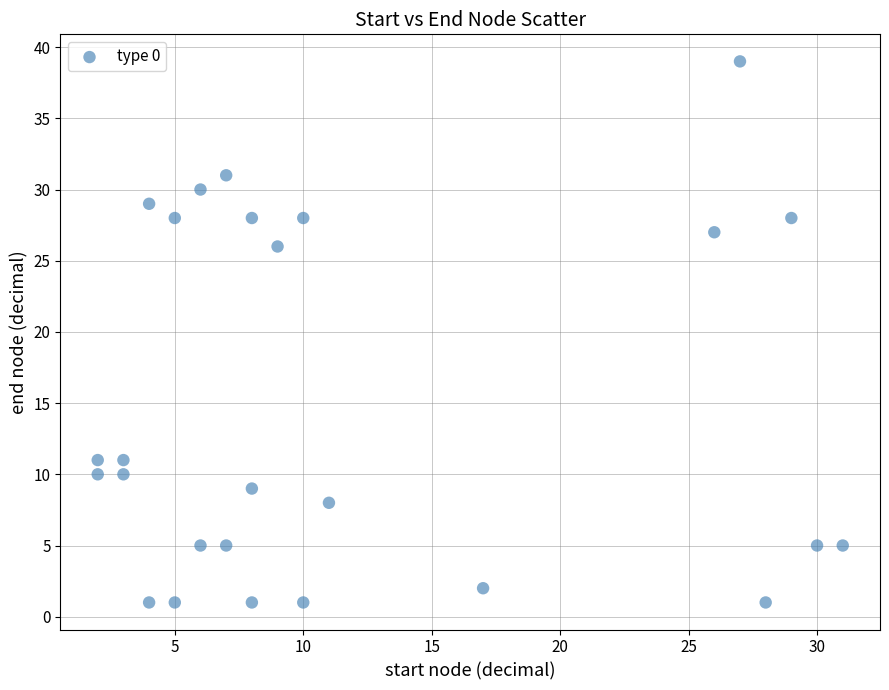

What is the range of Y values (max minus min)?

38